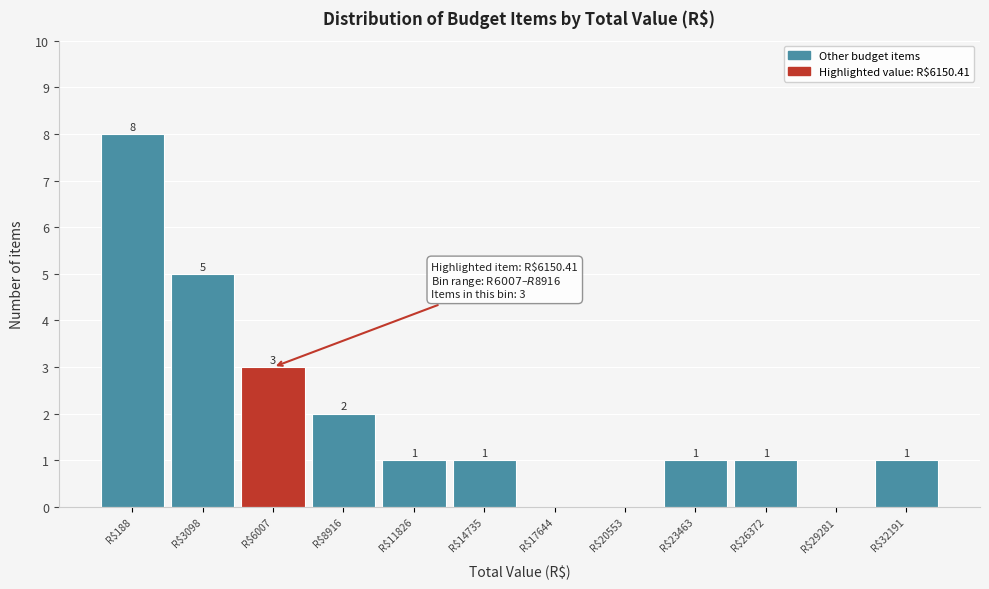

True or false: the data shows 0 at R$29281.

True